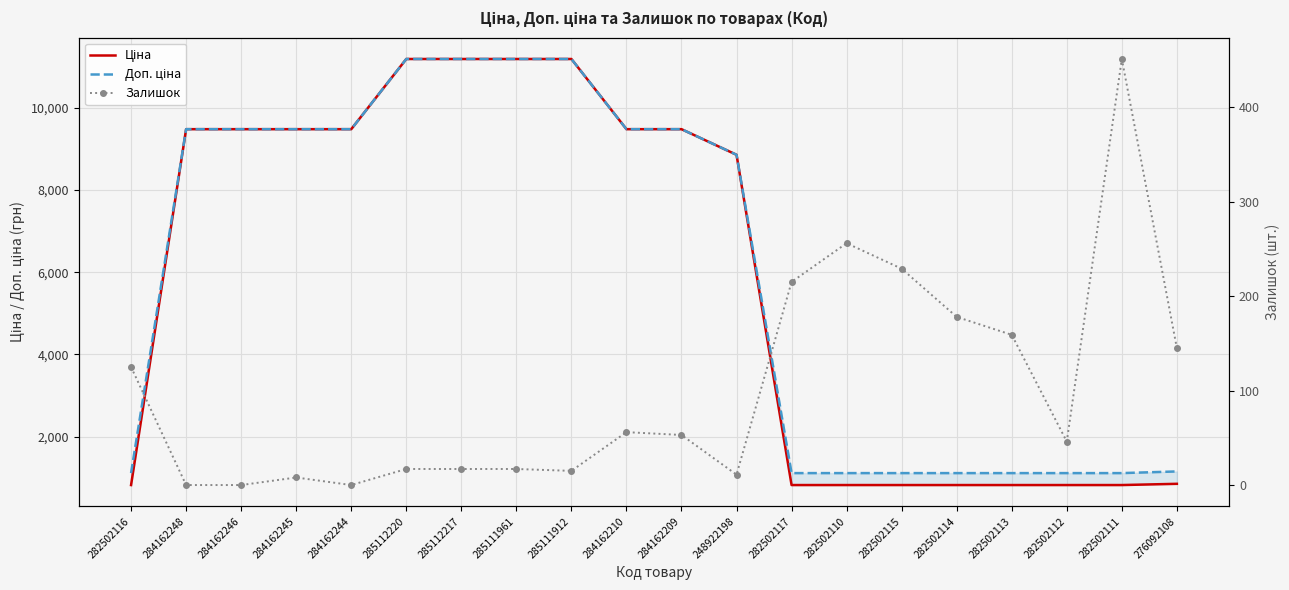

Reading left to right, list all the values displayed in this chart.

Ціна: 818.5	9480.1	9480.1	9480.1	9480.1	11188.2	11188.2	11188.2	11188.2	9480.1	9480.1	8856.7	818.5	818.5	818.5	818.5	818.5	818.5	818.5	848.4
Доп. ціна: 1109.2	9480.1	9480.1	9480.1	9480.1	11188.2	11188.2	11188.2	11188.2	9480.1	9480.1	8856.7	1109.2	1109.2	1109.2	1109.2	1109.2	1109.2	1109.2	1149.7
Залишок: 125.0	0.0	0.0	8.0	0.0	17.0	17.0	17.0	15.0	56.0	53.0	11.0	215.0	256.0	229.0	178.0	159.0	46.0	451.0	145.0